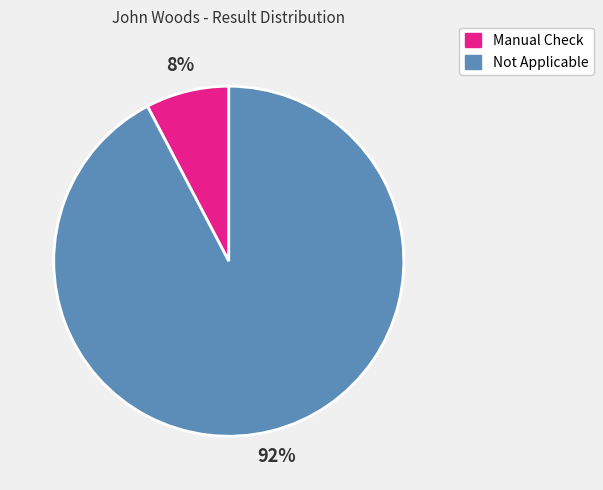

To the nearest percent, what is the average slice percentage?

50%